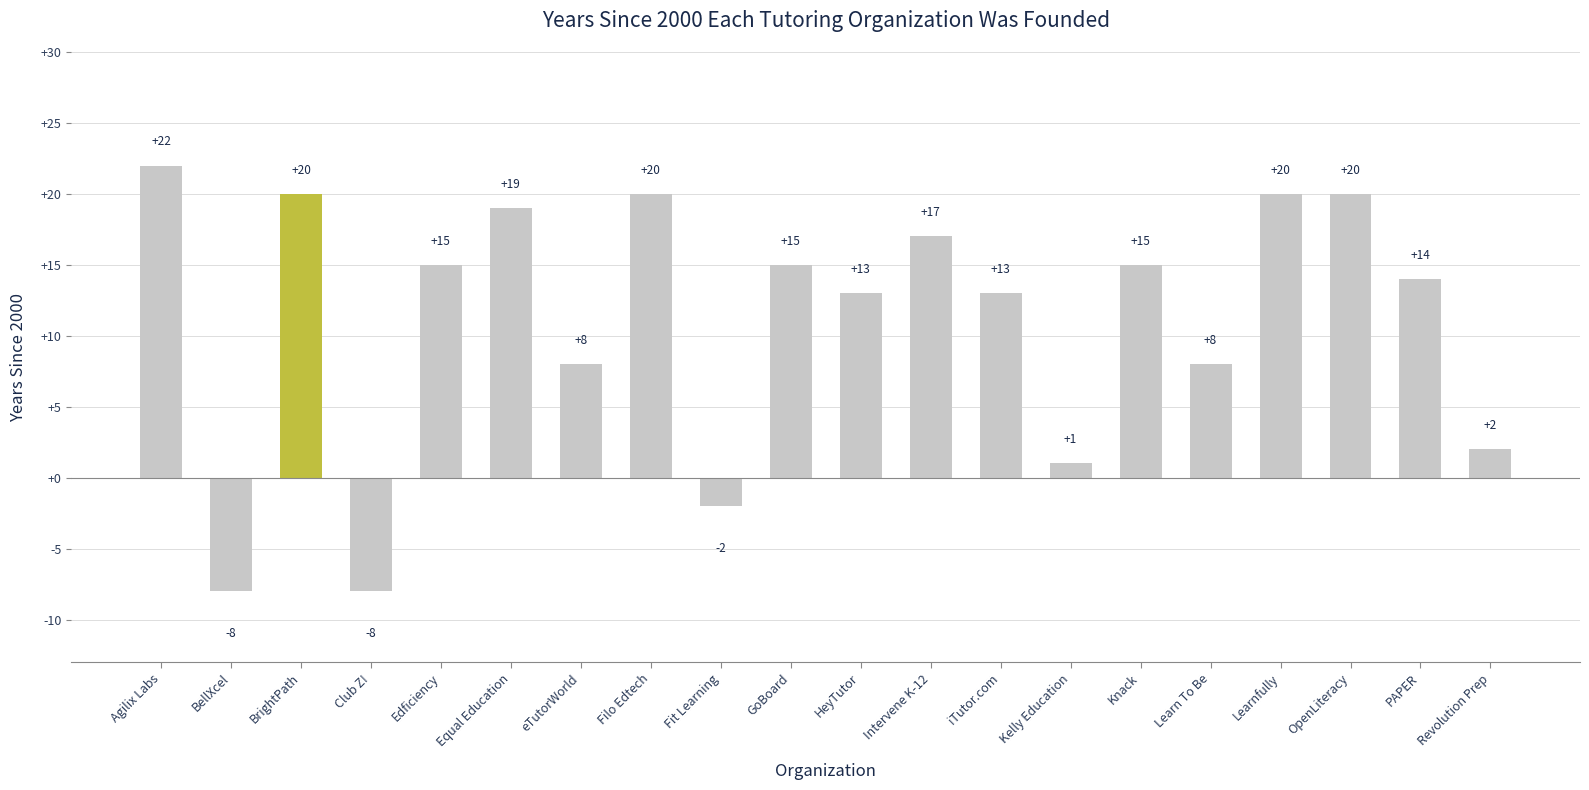

How many bars are there in total?

20